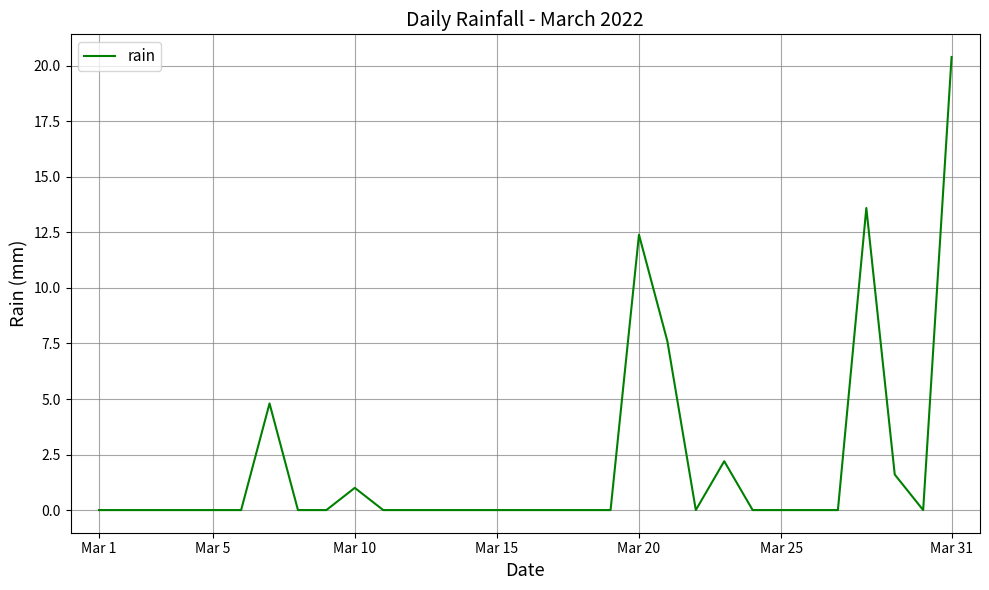

What is the difference between the maximum and minimum values?

20.4